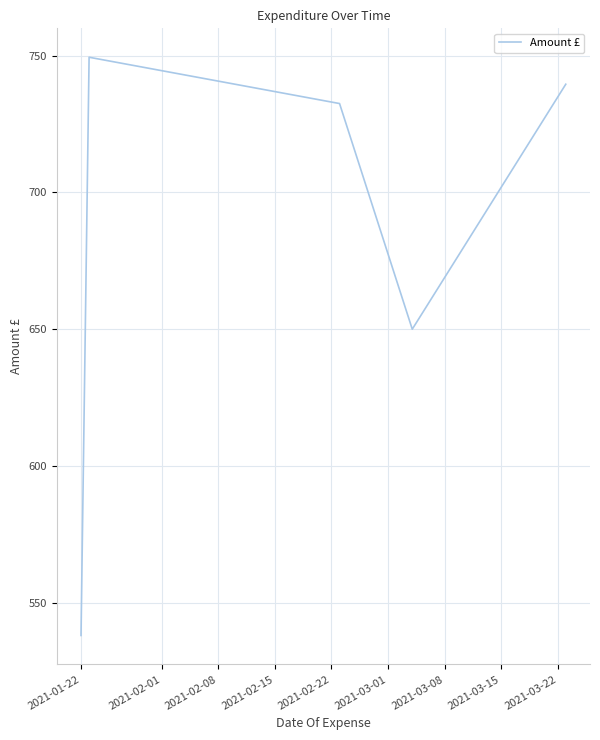

What is the minimum value shown in the chart?

538.0